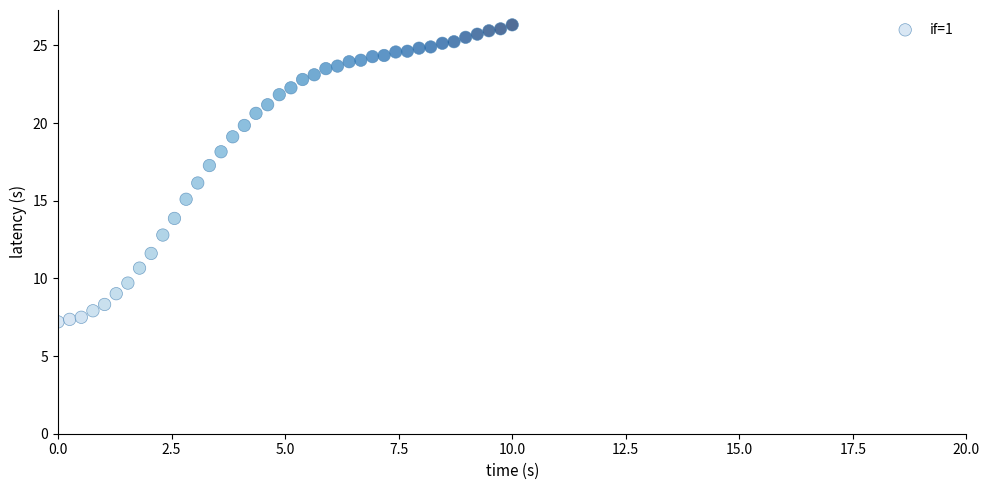

What is the range of X values (max minus min)?

10.0